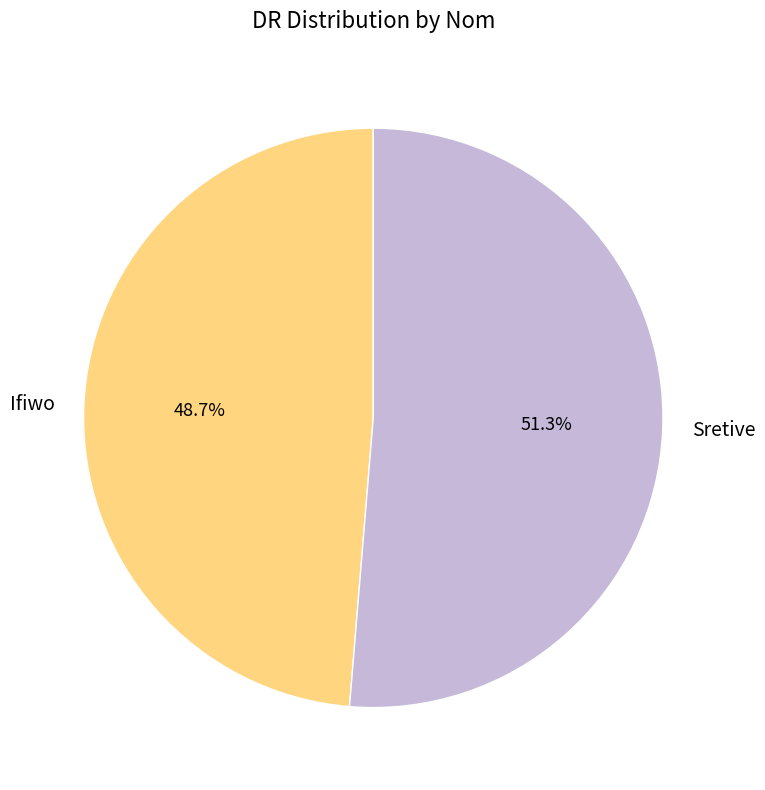

What percentage is the Sretive slice, to the nearest percent?

51%